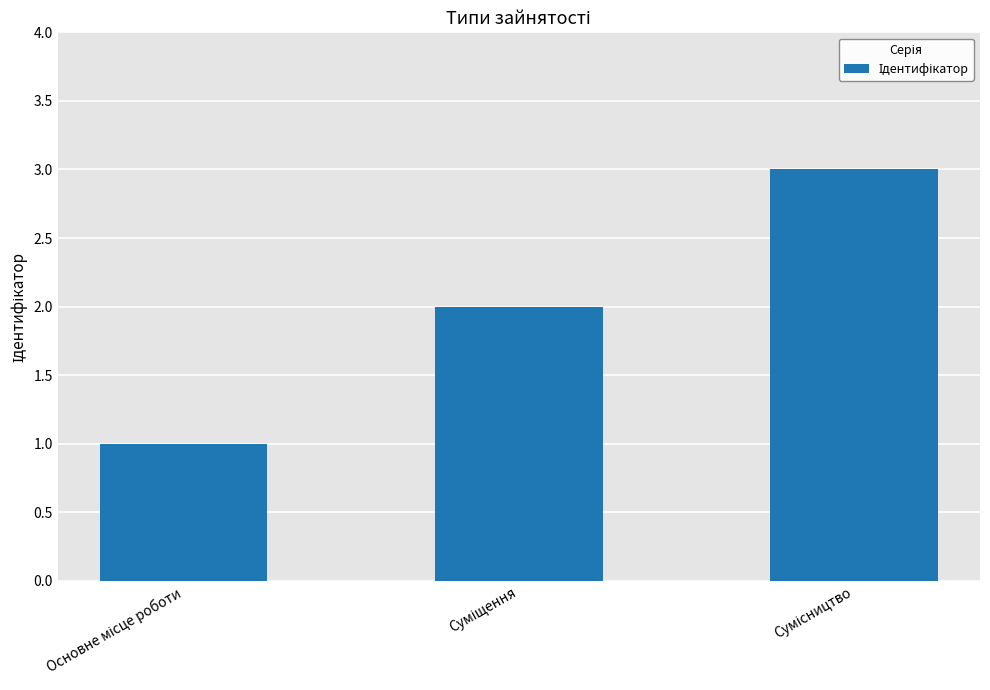

What is the greatest value displayed?

3